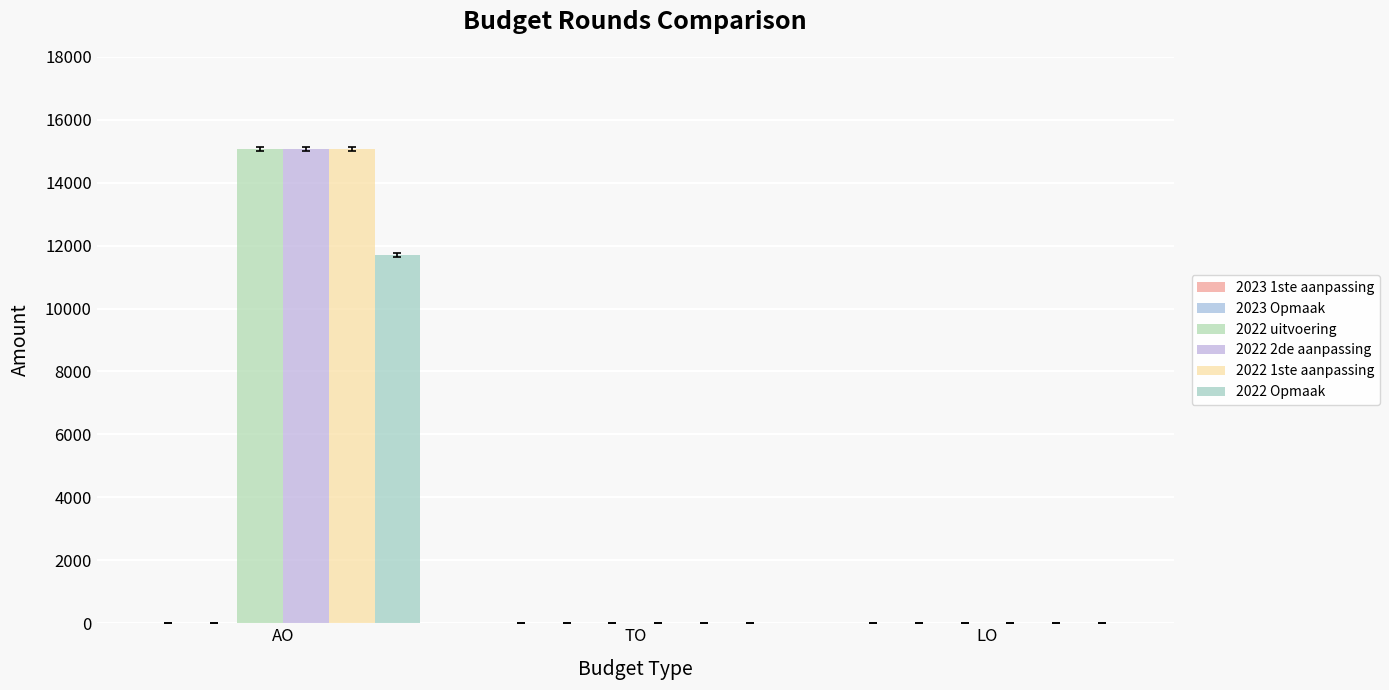

Count the number of data series in this chart.

4